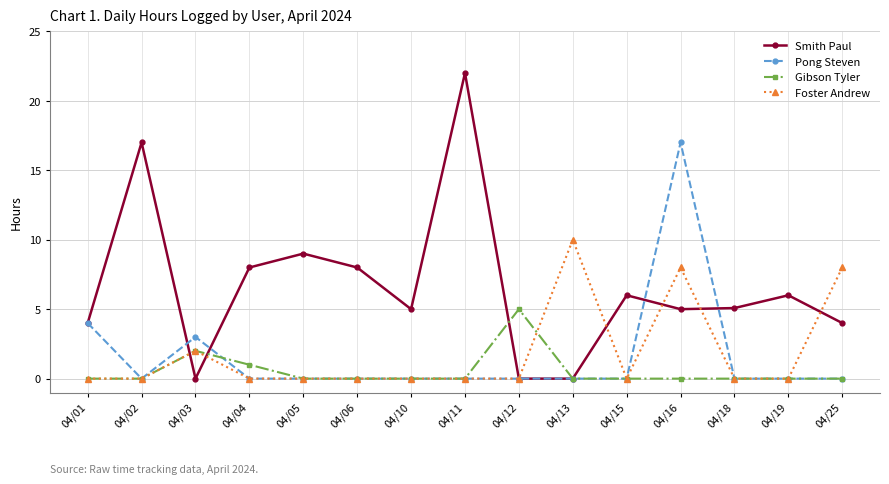

Is it true that Foster Andrew equals 0.0 at 04/11?

True